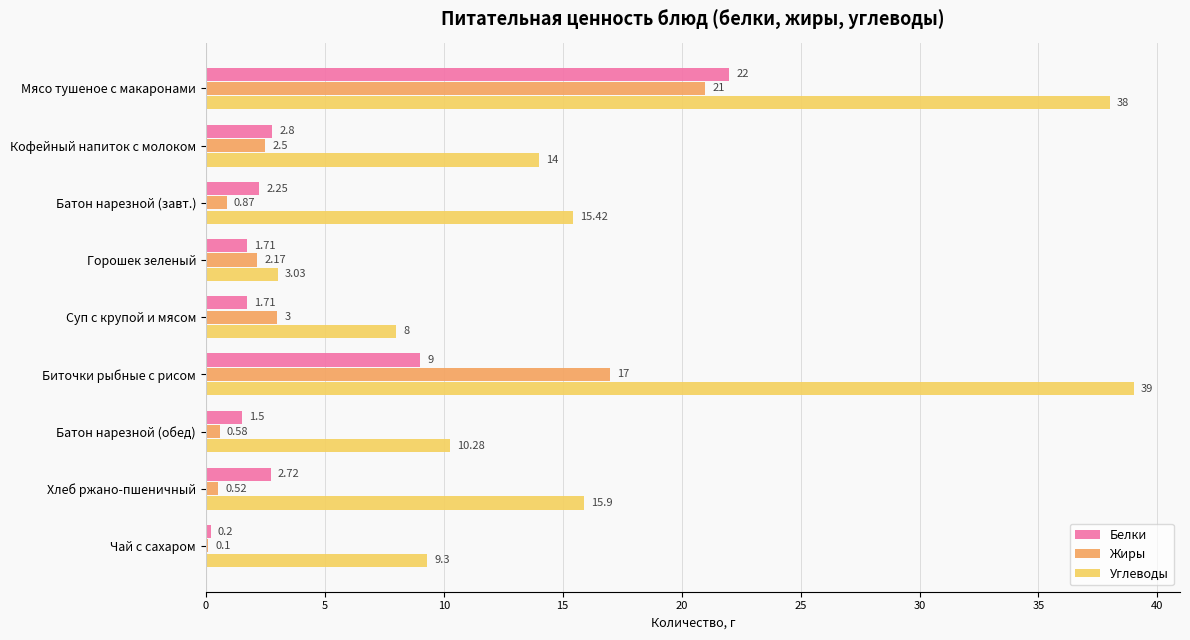

Which category has the highest value in the Углеводы series?

Биточки рыбные с рисом